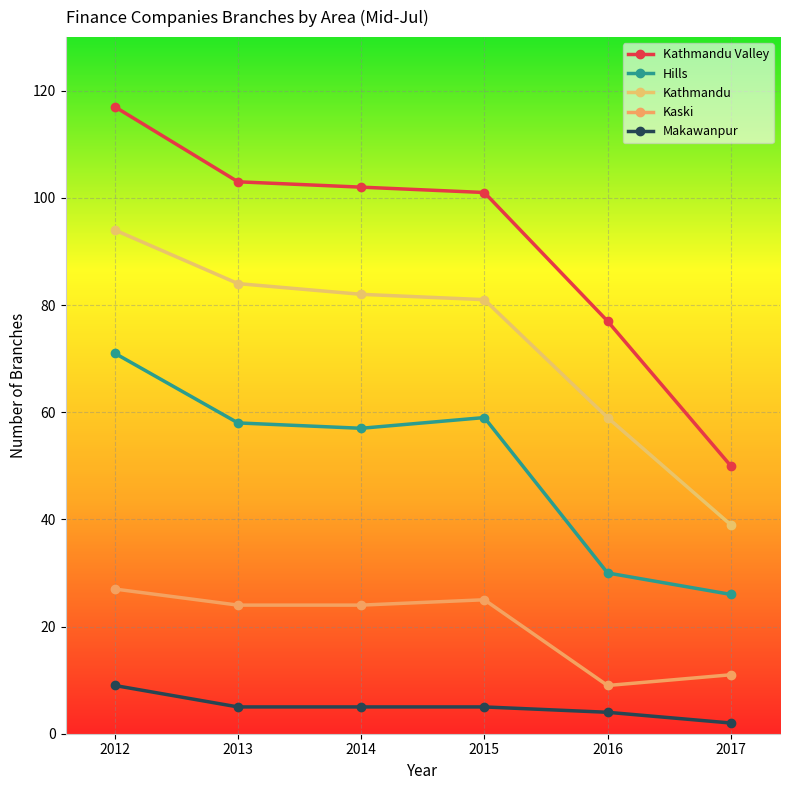

What is the difference between the Kathmandu Valley values at 2017 and 2015?

51